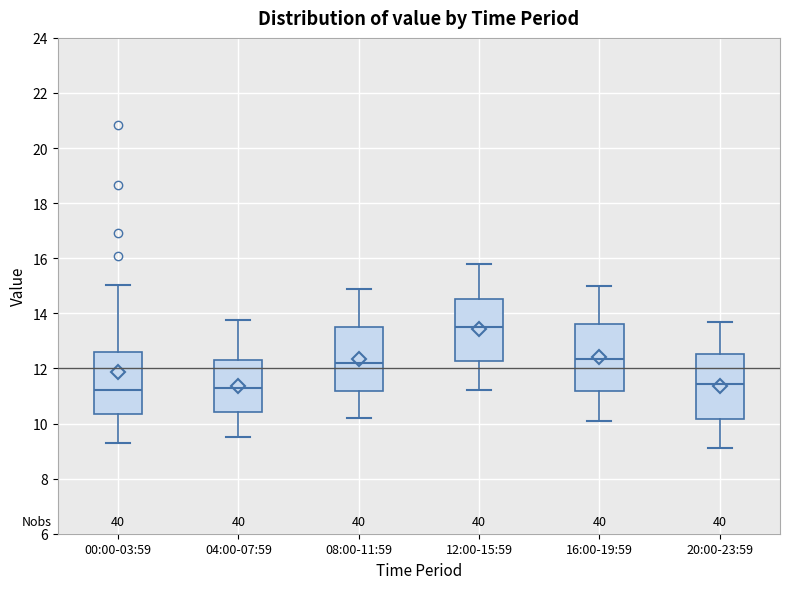

Which box has the highest median line?

12:00-15:59